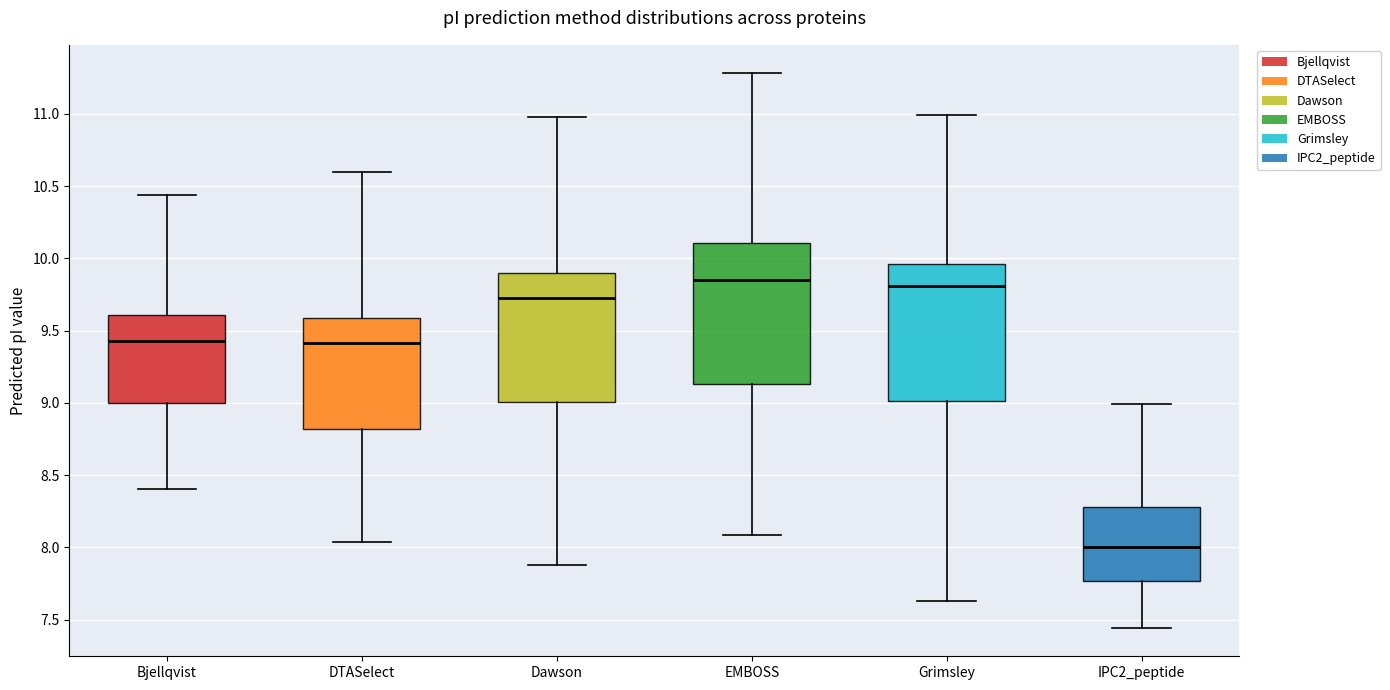

Reading left to right, read every box against the y-axis: the position of its median line, the range the box covers, and the ends of its whiskers. The values are not printed on the chart, so give them approximately, as read against the axis.

Bjellqvist: median 9.45, box 9.00 to 9.60, whiskers 8.40 to 10.45
DTASelect: median 9.40, box 8.80 to 9.60, whiskers 8.05 to 10.60
Dawson: median 9.75, box 9.00 to 9.90, whiskers 7.90 to 11.00
EMBOSS: median 9.85, box 9.15 to 10.10, whiskers 8.10 to 11.30
Grimsley: median 9.80, box 9.00 to 9.95, whiskers 7.65 to 11.00
IPC2_peptide: median 8.00, box 7.75 to 8.30, whiskers 7.45 to 9.00